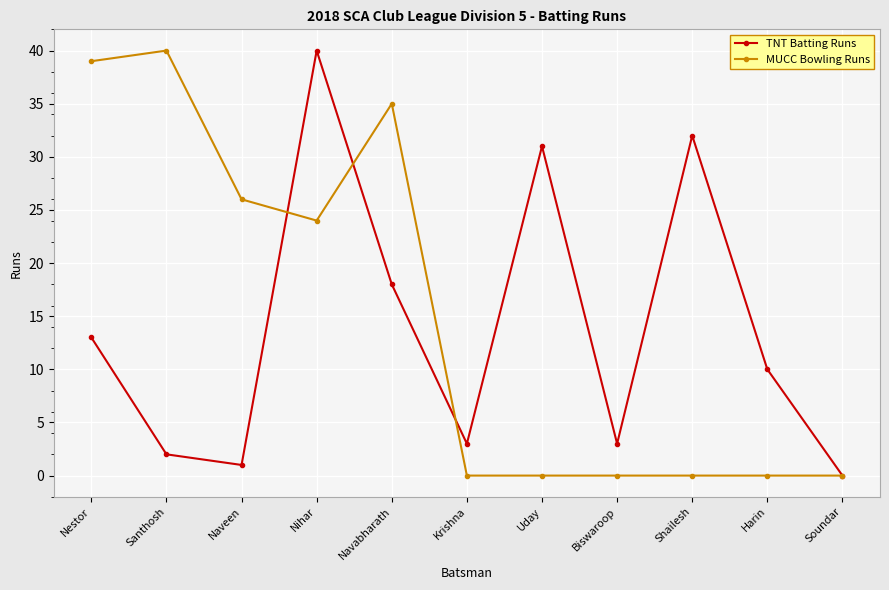

Reading right to left, what are all the values shown in this chart?

TNT Batting Runs: 0	10	32	3	31	3	18	40	1	2	13
MUCC Bowling Runs: 0	0	0	0	0	0	35	24	26	40	39